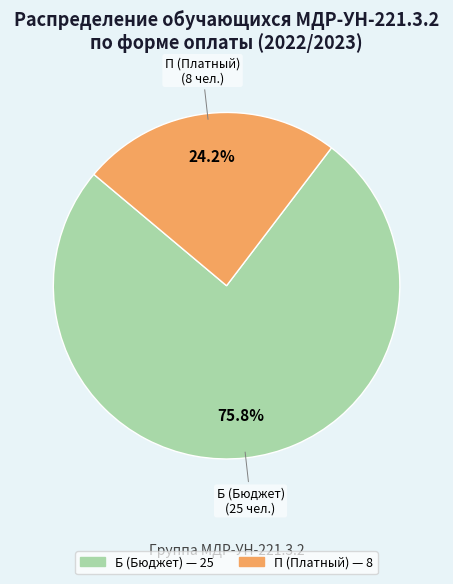

Which category has the biggest portion of the pie?

Б (Бюджет)